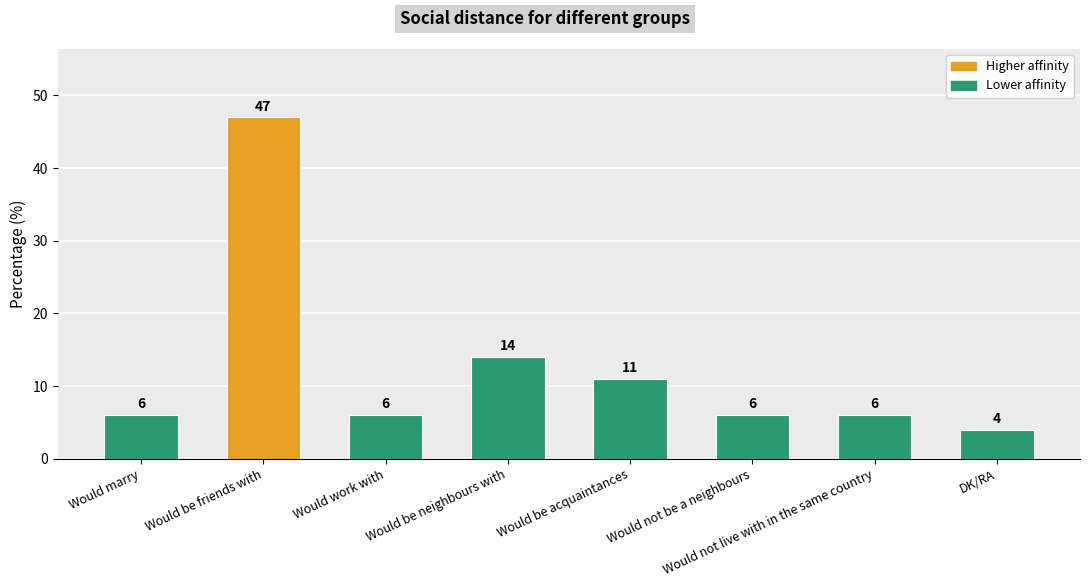

Where is the data nearest to the value 25?

Would be neighbours with